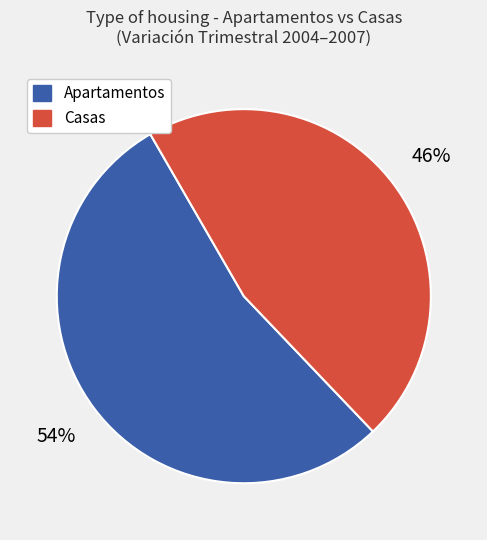

Which category has the smallest portion of the pie?

Casas